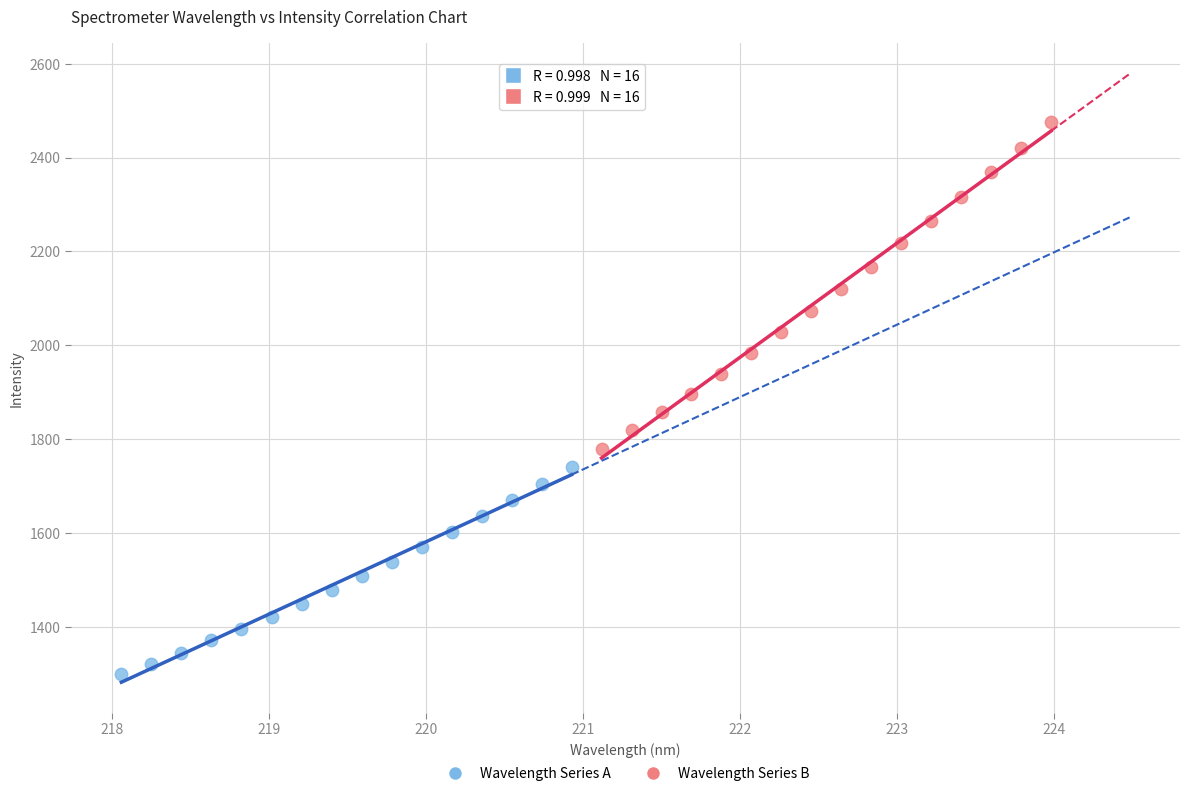

Which series has the widest spread of Y values?

Wavelength Series B